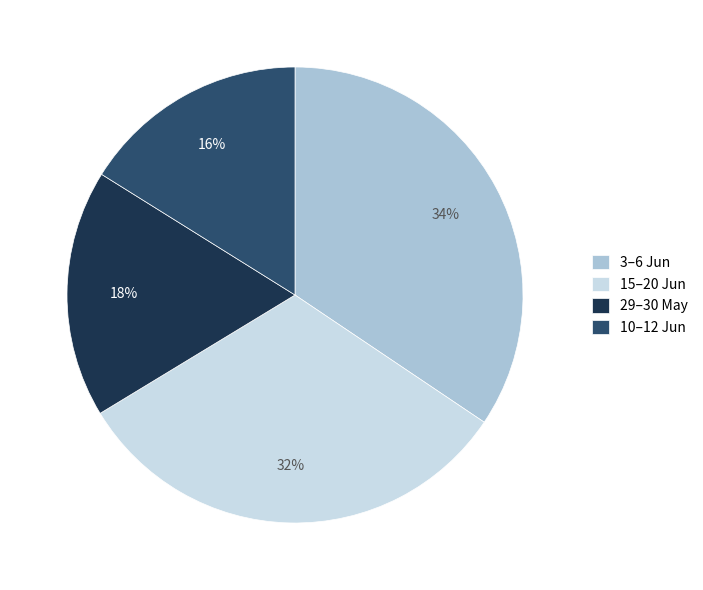

Rank the categories by value from highest to lowest.

3–6 Jun, 15–20 Jun, 29–30 May, 10–12 Jun